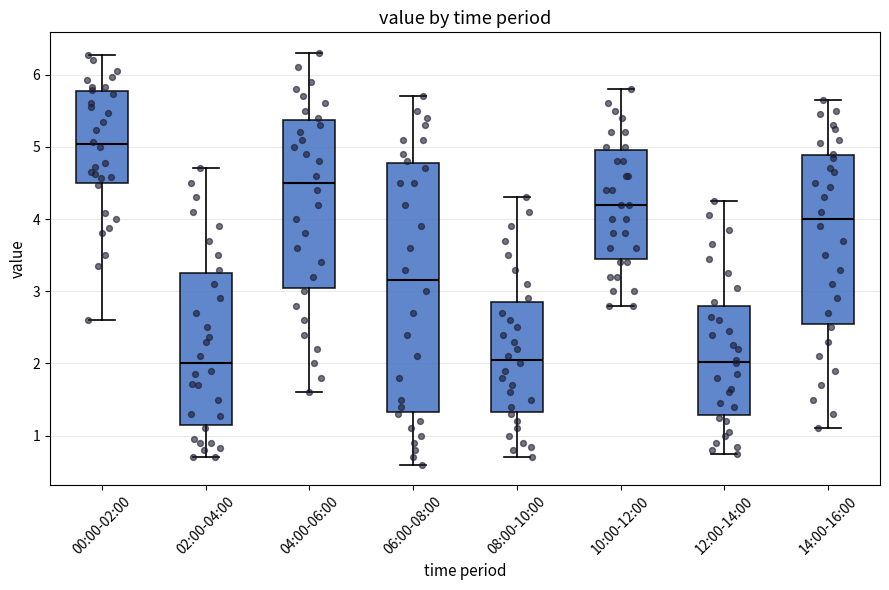

Comparing the boxes themselves (not the whiskers), which one is the tallest?

06:00-08:00